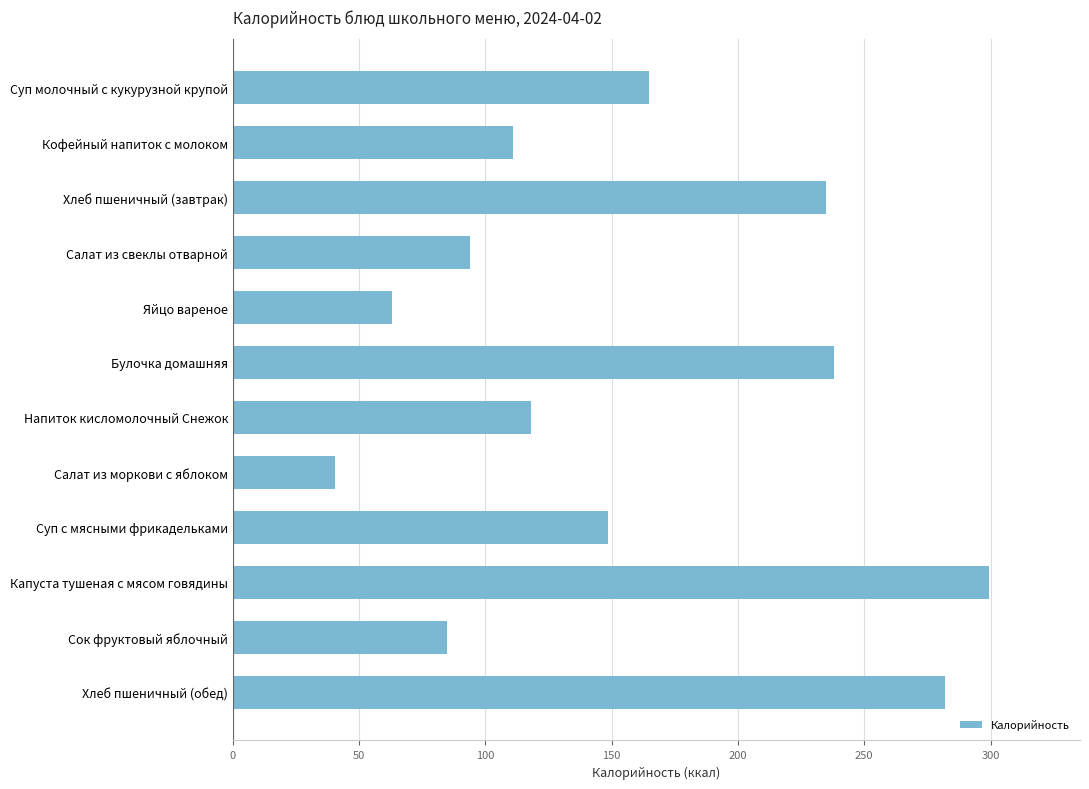

Which category has the lowest value across all series?

Салат из моркови с яблоком